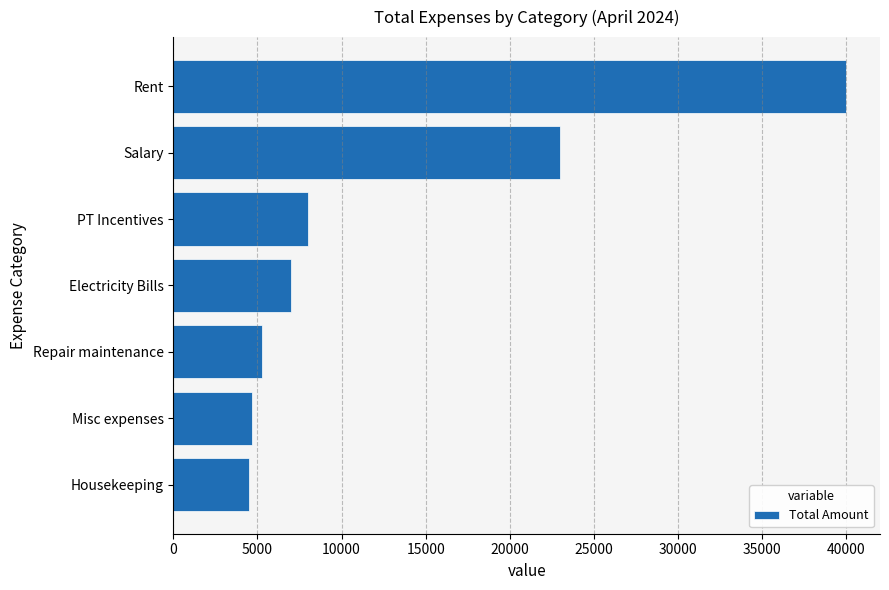

How many bars are there in total?

7